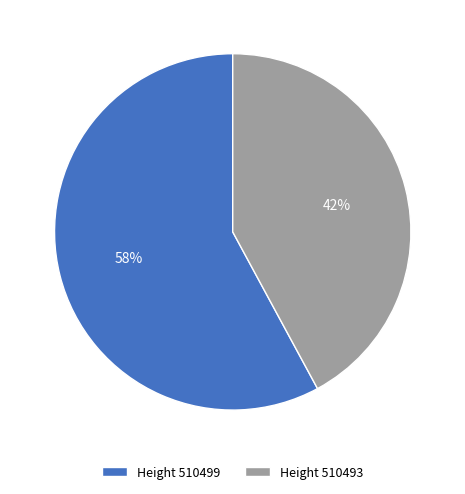

Which slice is the largest?

Height 510499